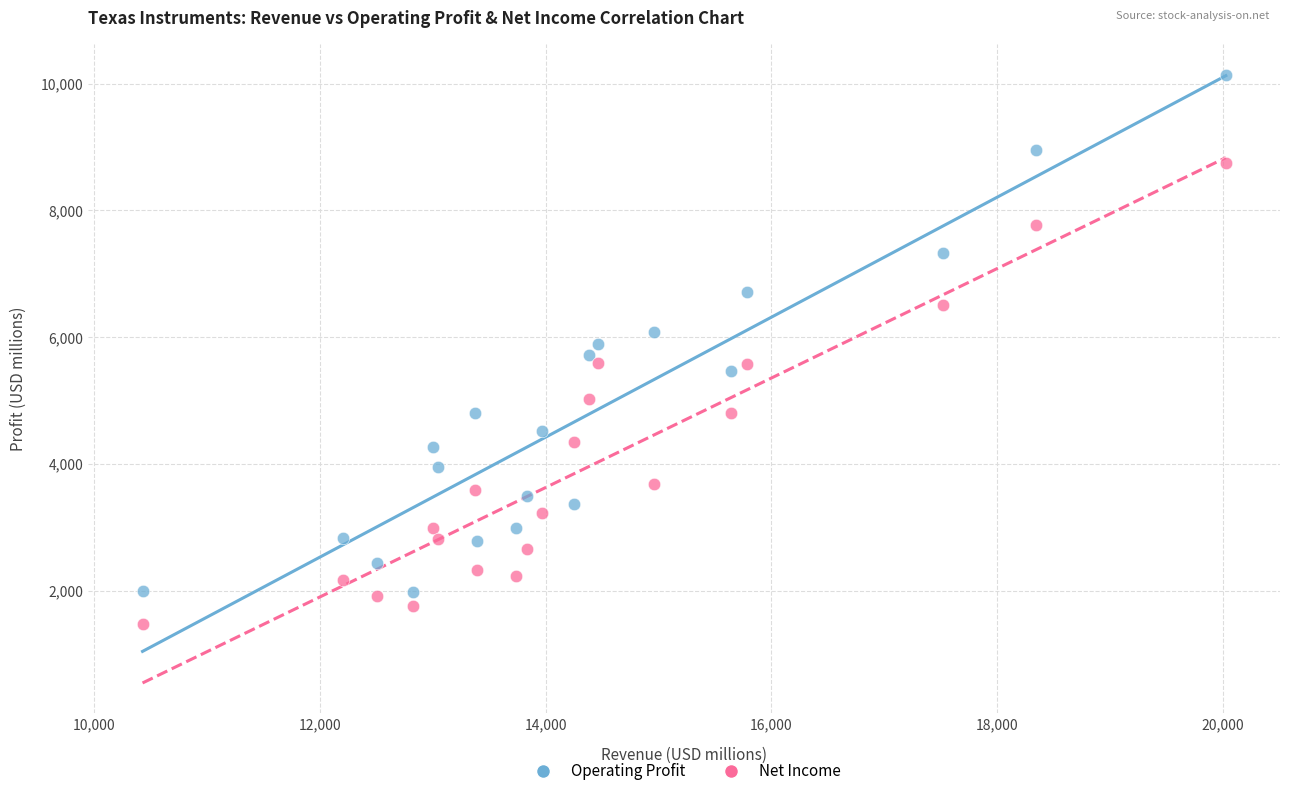

Across all data points, what is the range of X values (max minus min)?

9601